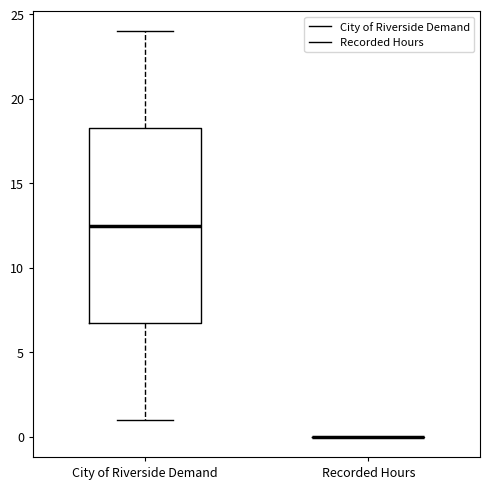

Reading left to right, read every box against the y-axis: the position of its median line, the range the box covers, and the ends of its whiskers. The values are not printed on the chart, so give them approximately, as read against the axis.

City of Riverside Demand: median 12.5, box 7.0 to 18.5, whiskers 1.0 to 24.0
Recorded Hours: box collapsed to a line at 0.0, whiskers 0.0 to 0.0